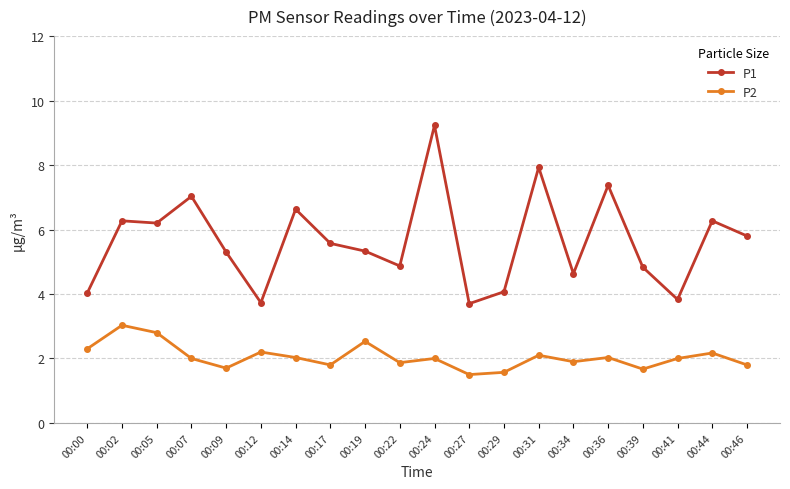

Rank the series by their maximum value, from lowest to highest.

P2, P1